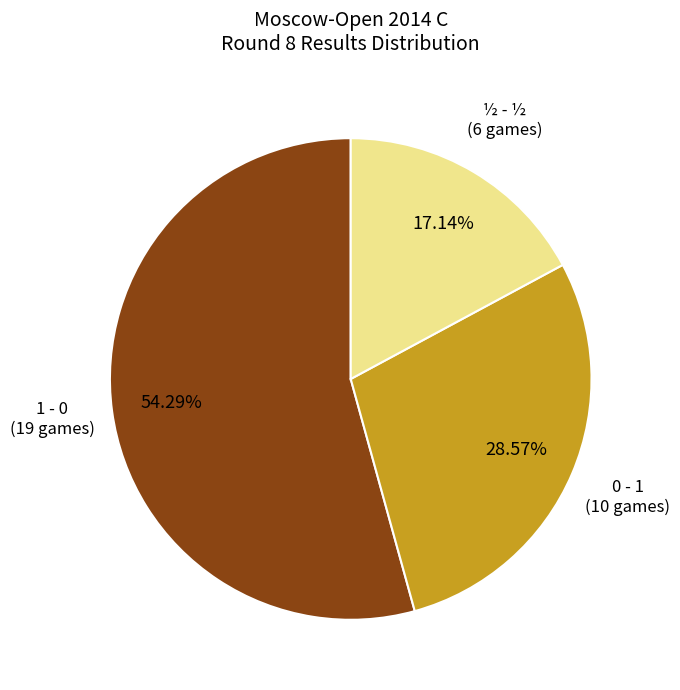

Count the number of slices in the pie.

3